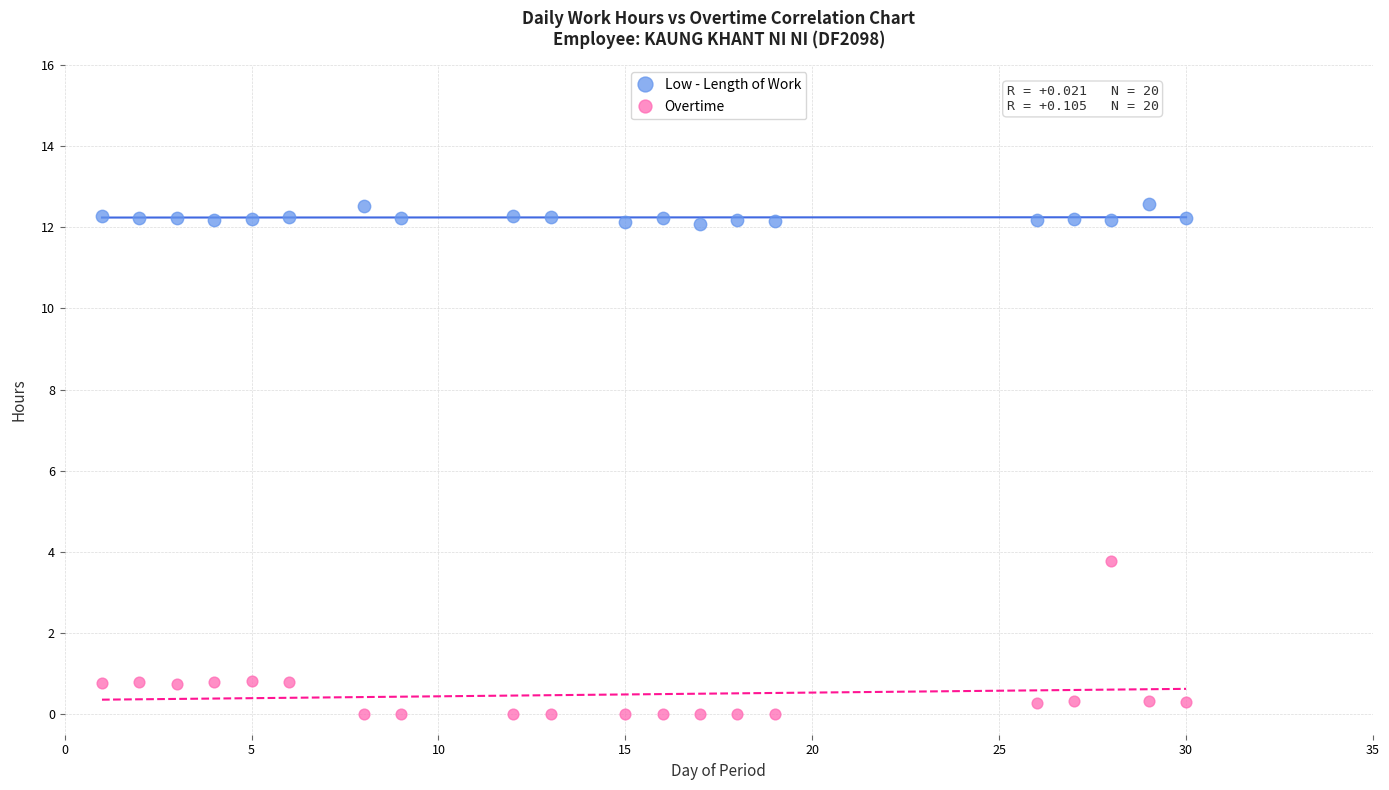

Which series has the widest spread of Y values?

Overtime